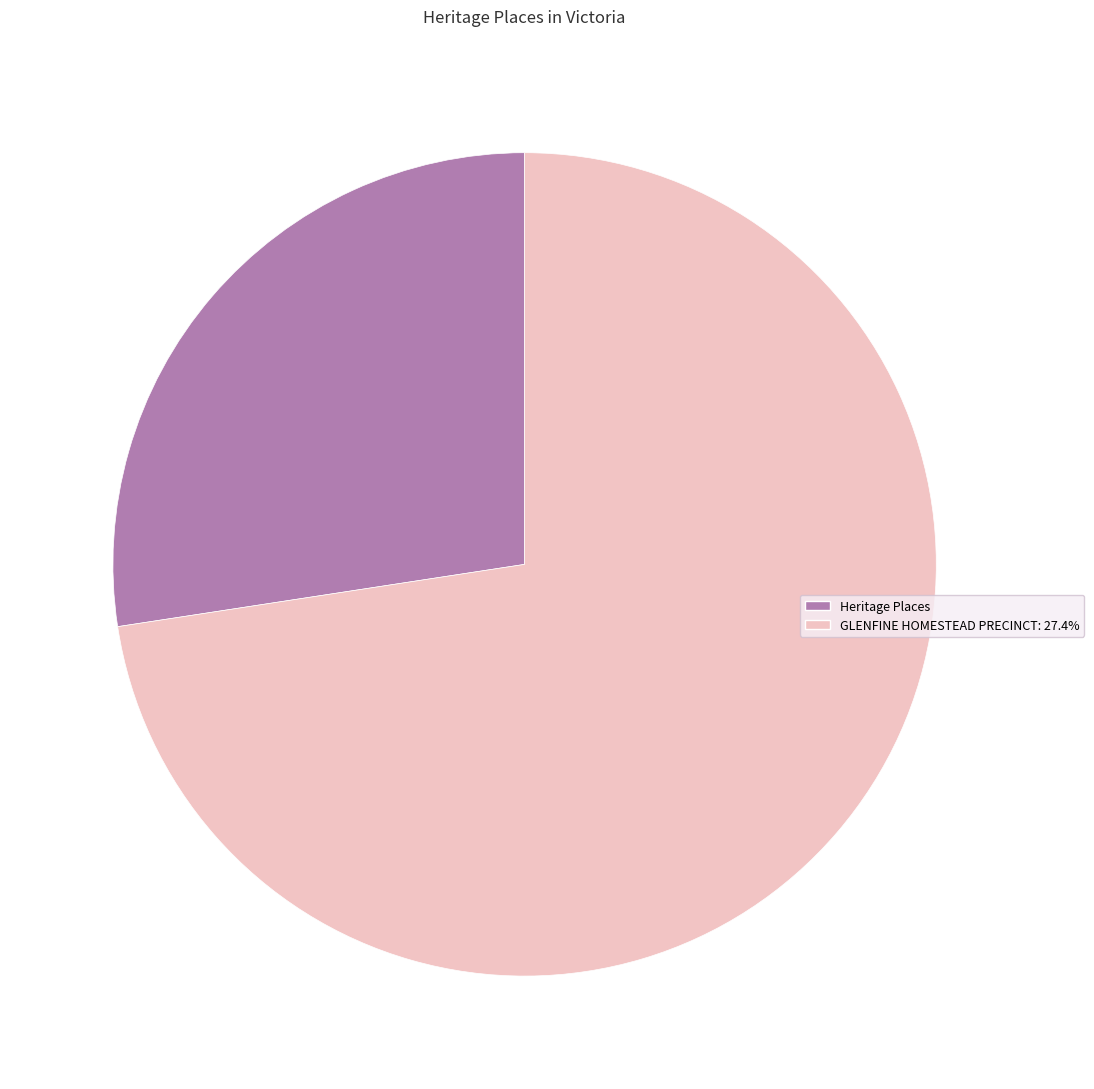

Is the sum of Heritage Places and GLENFINE HOMESTEAD PRECINCT: 27.4% greater than half?

Yes